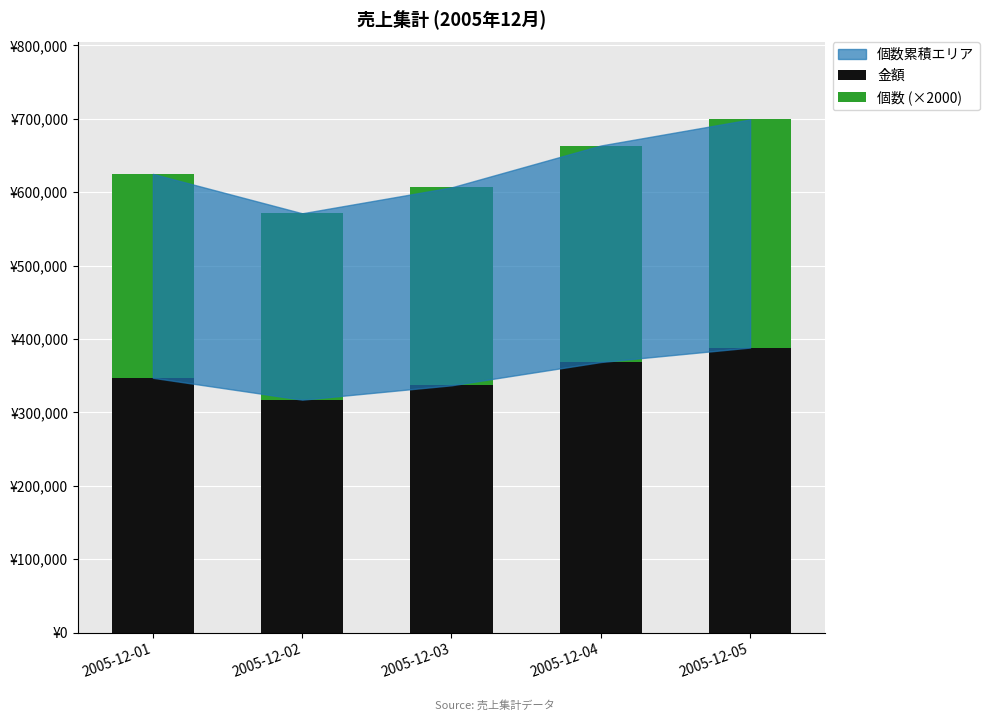

Which series has the largest total across all categories?

金額